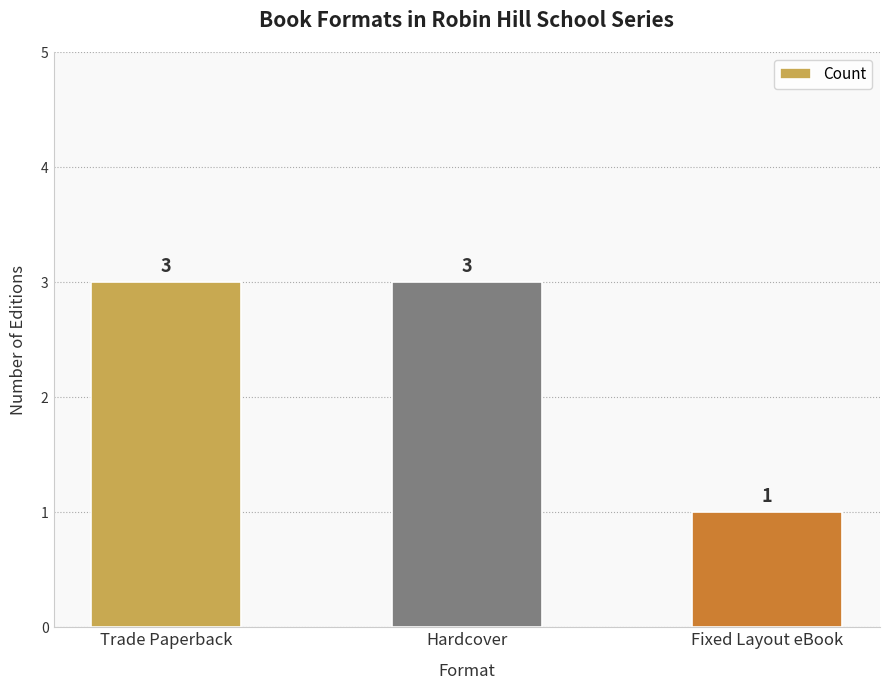

Reading left to right, transcribe all the data shown in this chart.

3	3	1